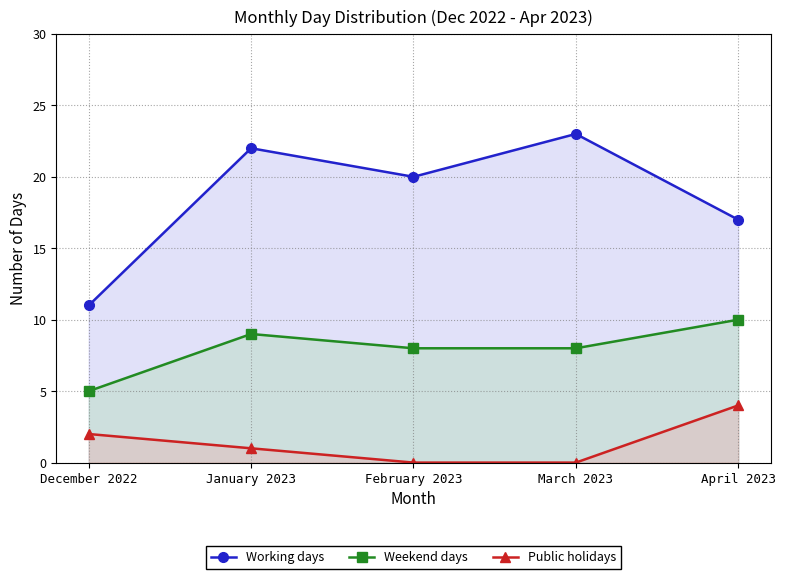

List the labels in order of Public holidays value, smallest first.

February 2023, March 2023, January 2023, December 2022, April 2023